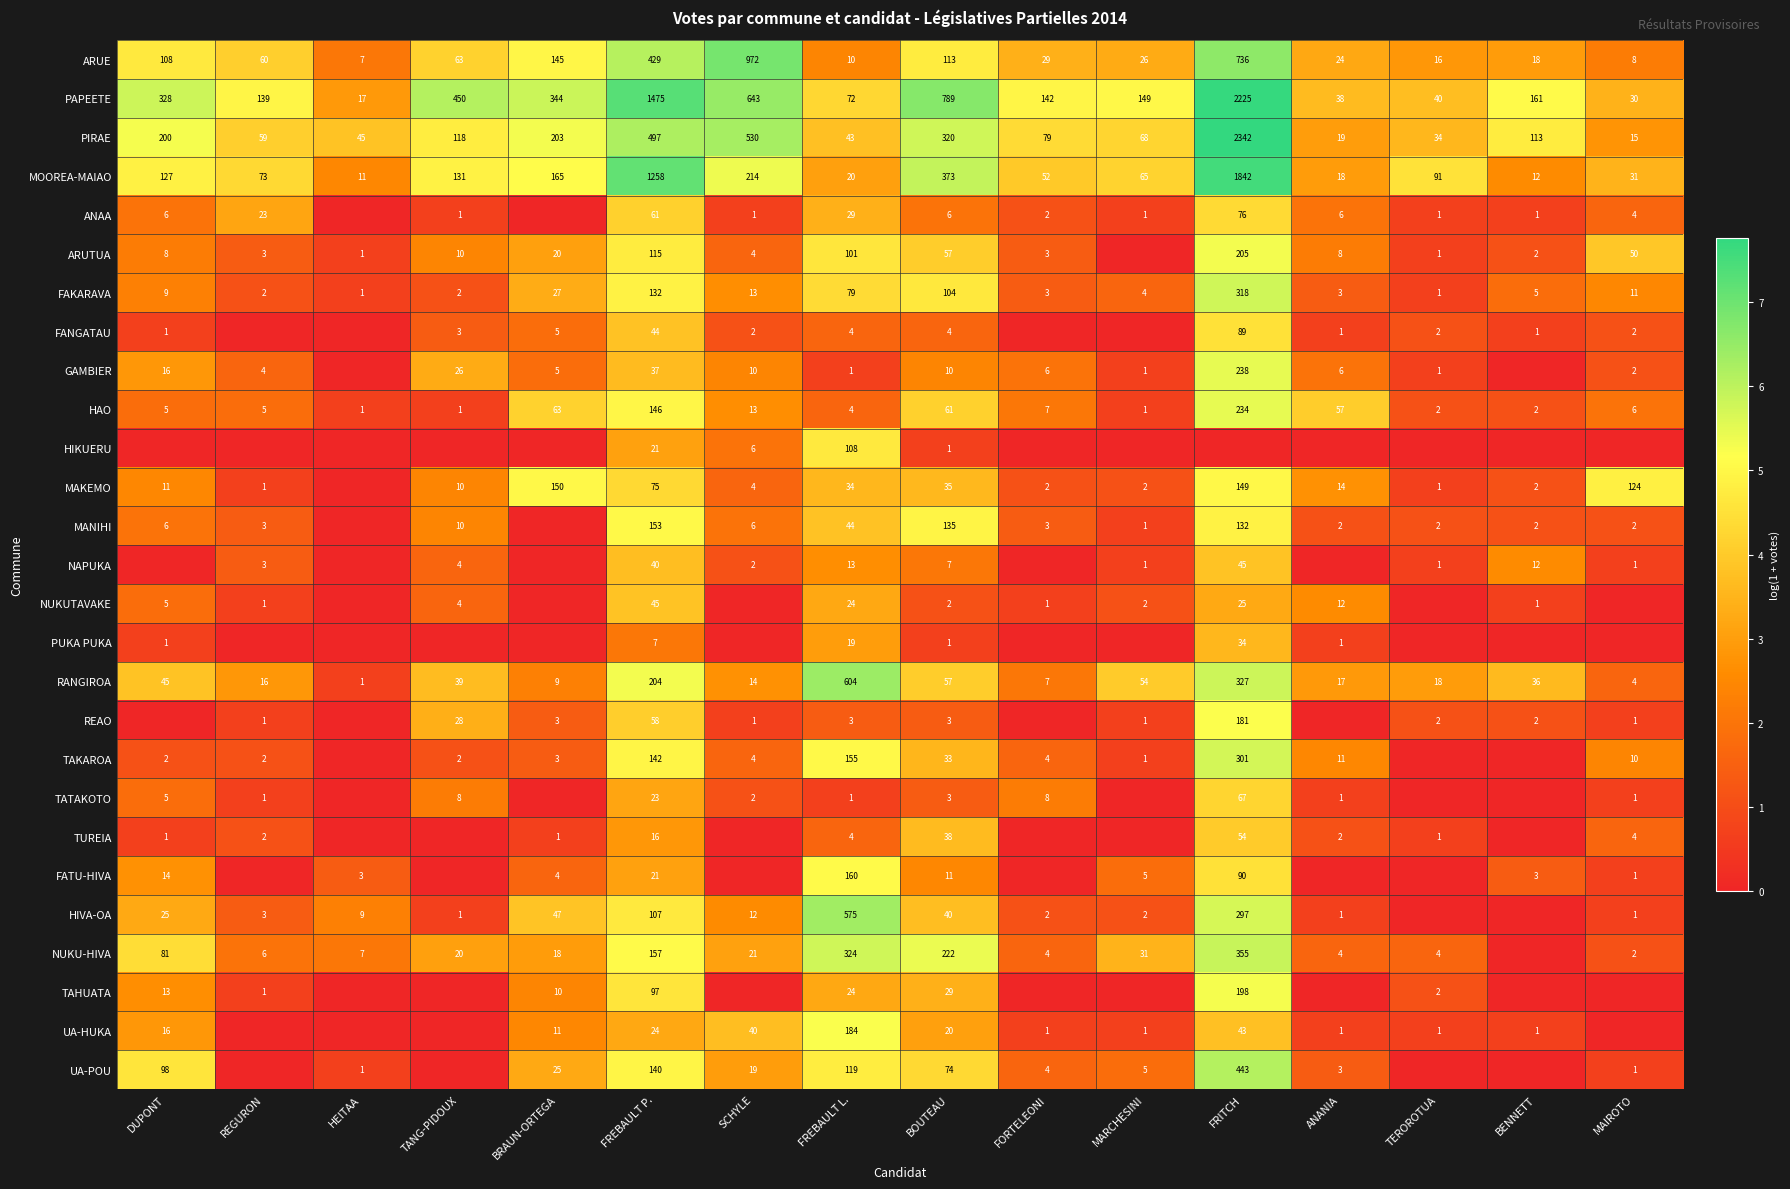

At which label does ARUE first exceed 60?

DUPONT